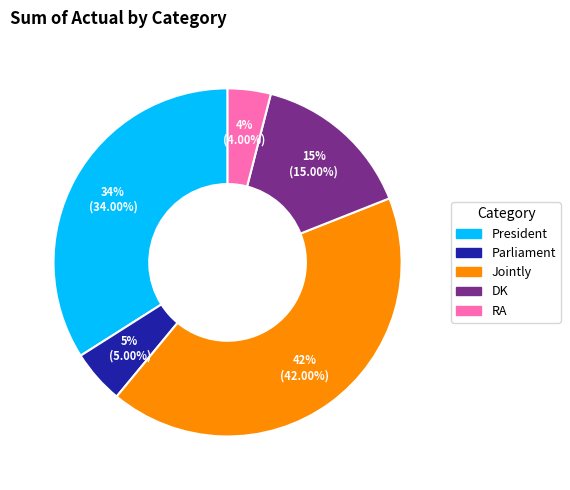

Is the sum of DK and President greater than half?

No